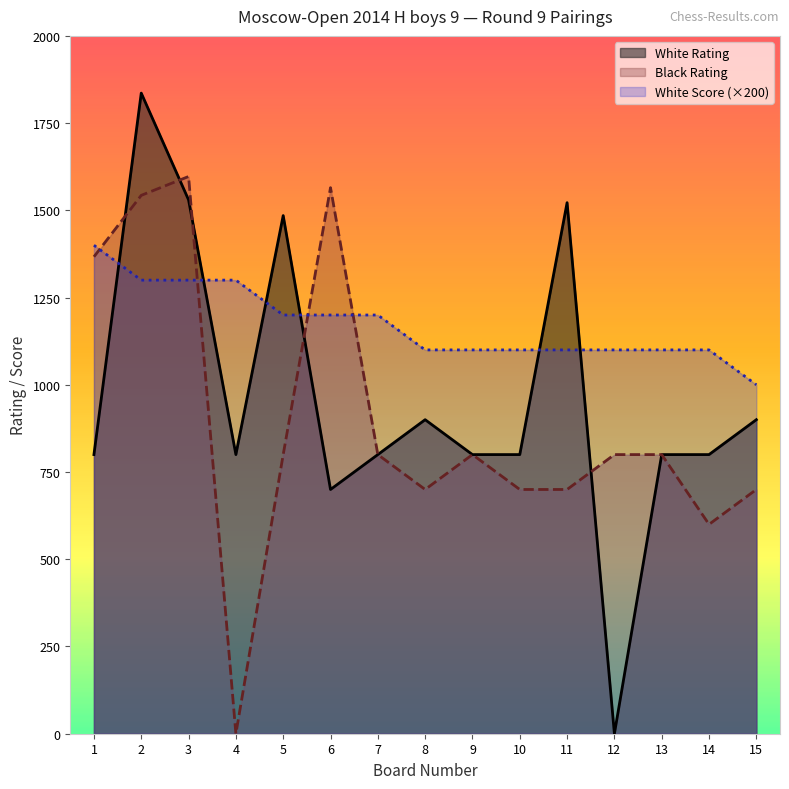

What is the total value across all series at 15?

2600